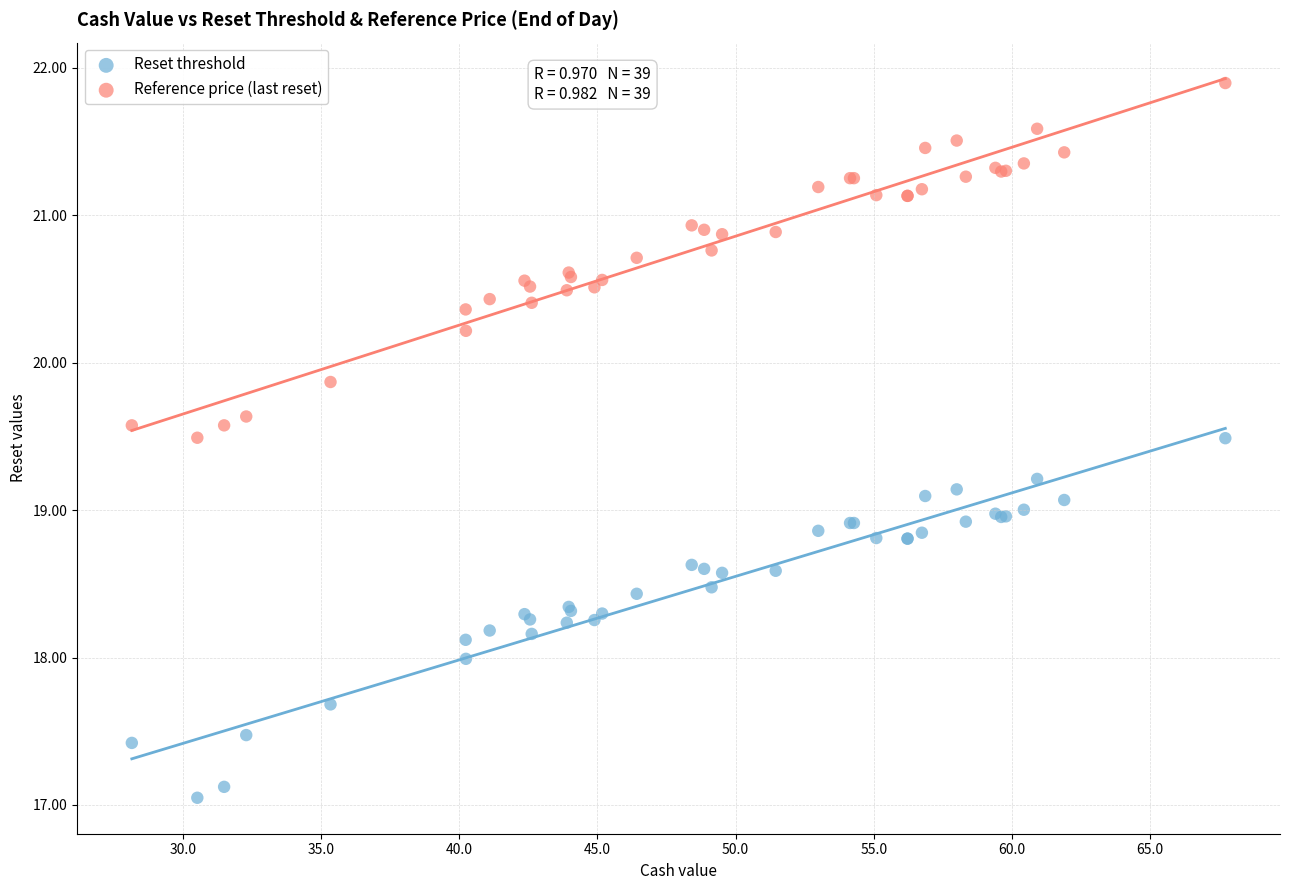

Which series reaches the maximum Y coordinate?

Reference price (last reset)